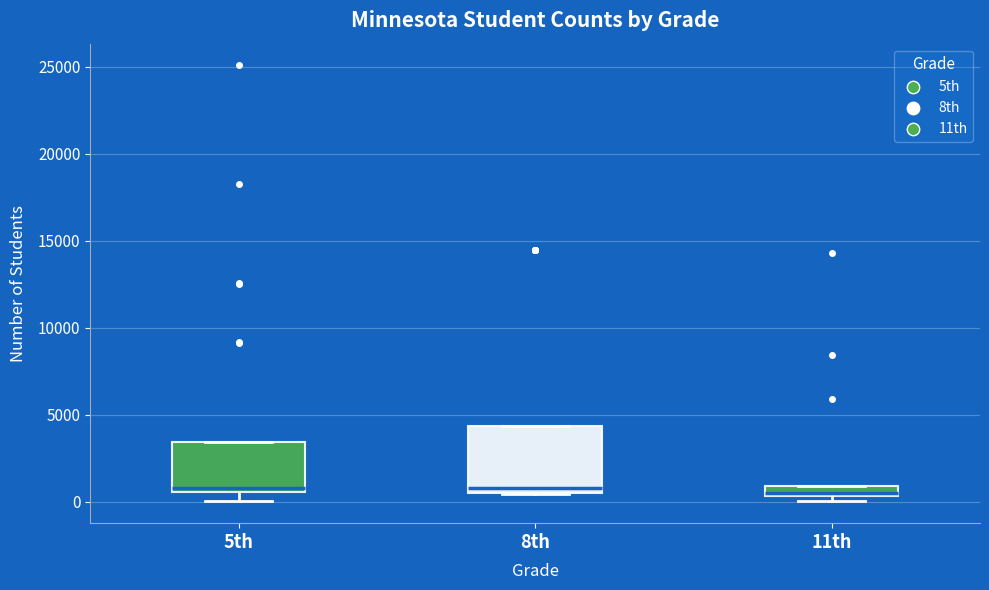

Where is the upper edge of the box for 8th on the y-axis? The values are not printed on the chart, so give them approximately, as read against the axis.

4500